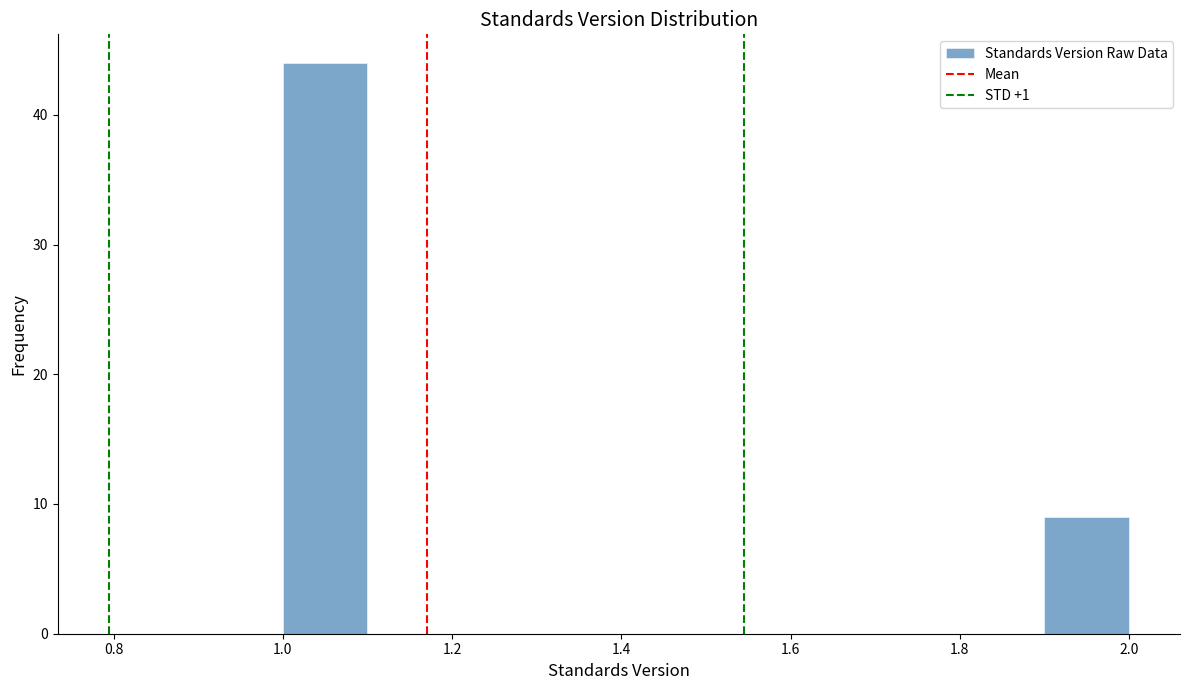

Over which range of the x-axis is the bar tallest?

1.0 to 1.1